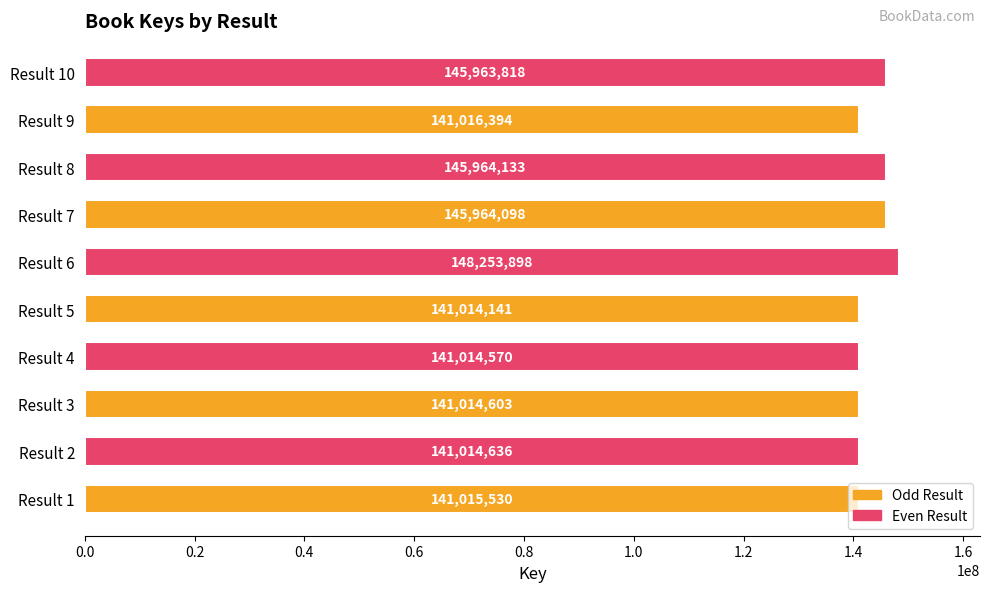

Rank the categories by value from lowest to highest.

Result 5, Result 4, Result 3, Result 2, Result 1, Result 9, Result 10, Result 7, Result 8, Result 6